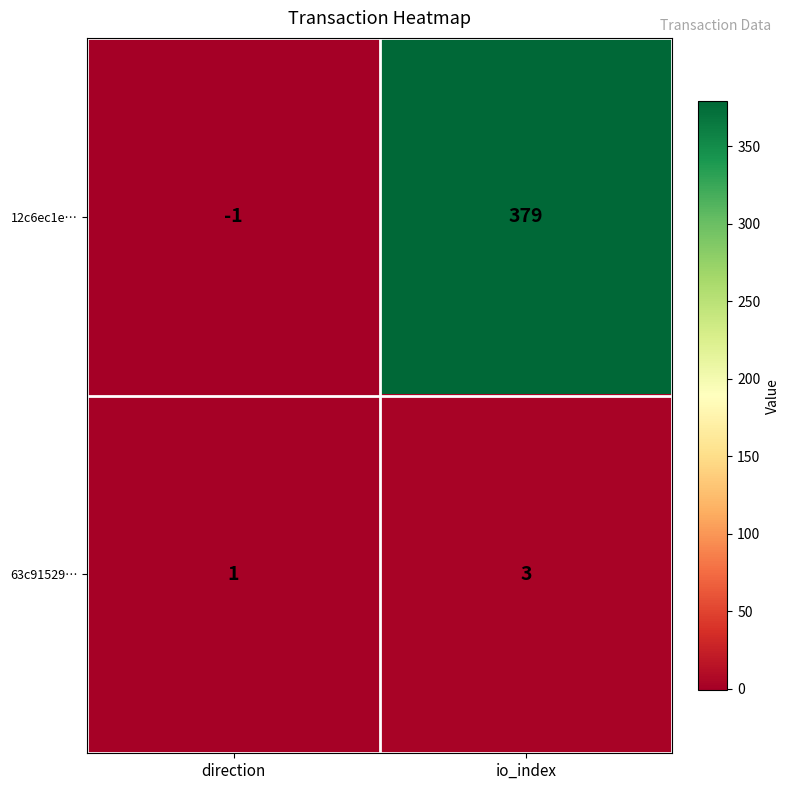

Reading right to left, transcribe all the data shown in this chart.

12c6ec1e…: 379	-1
63c91529…: 3	1